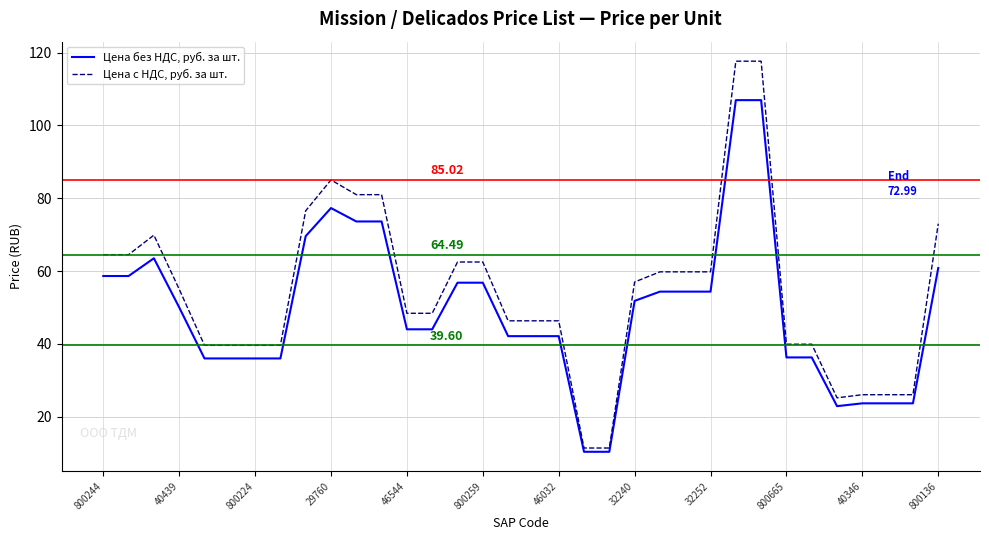

Which series has the largest total across all categories?

Цена с НДС, руб. за шт.